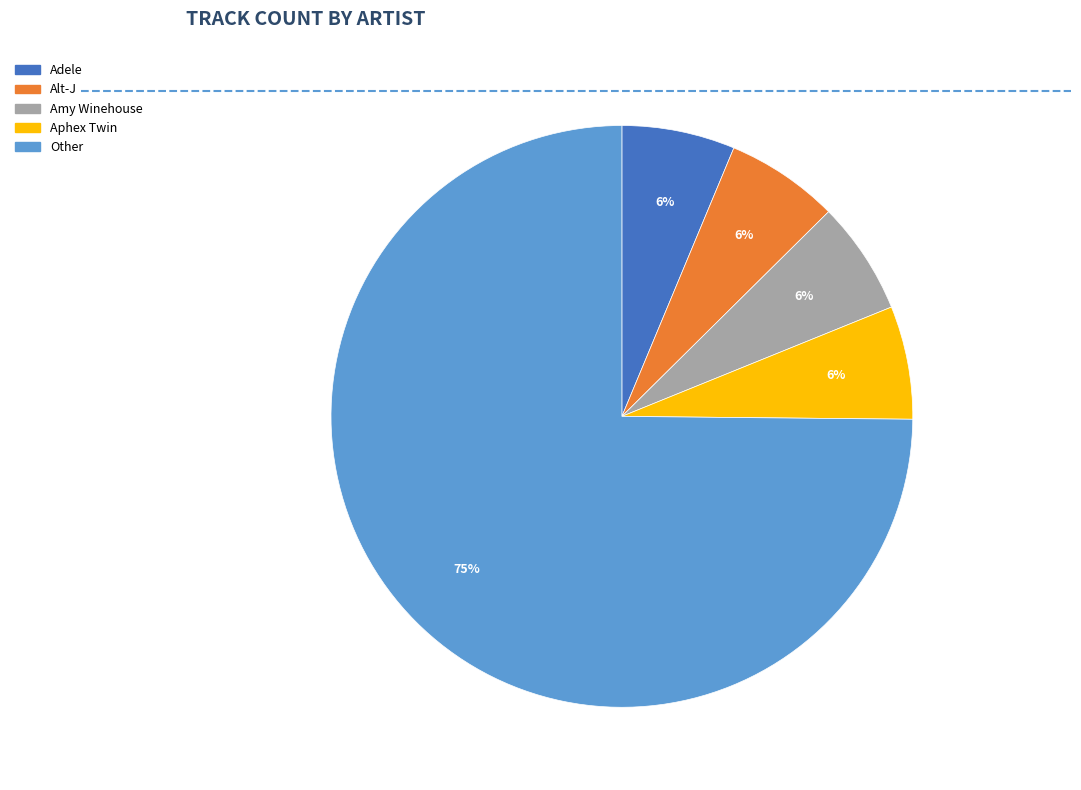

Does any single category account for the majority?

Yes